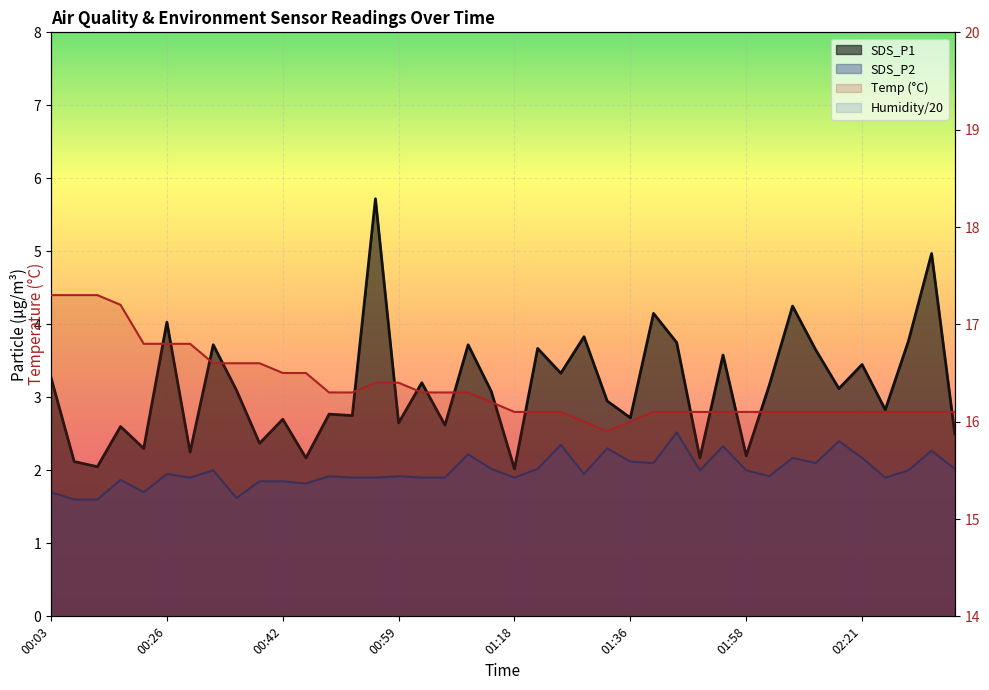

Which series has the widest spread of values?

SDS_P1